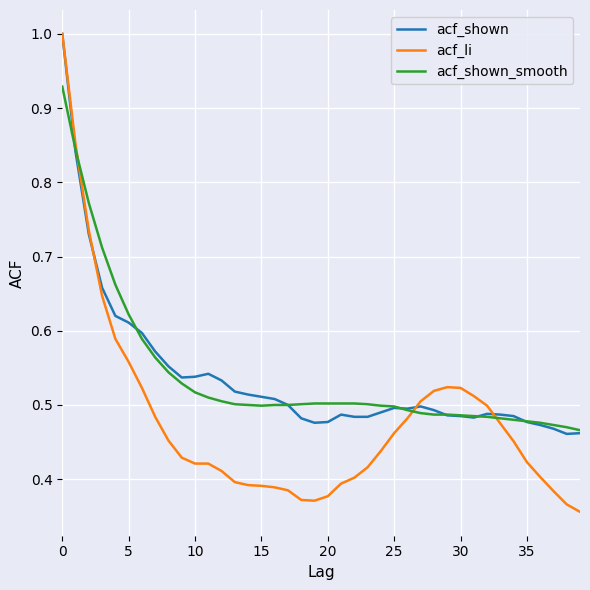

Which series has the widest spread of values?

acf_li